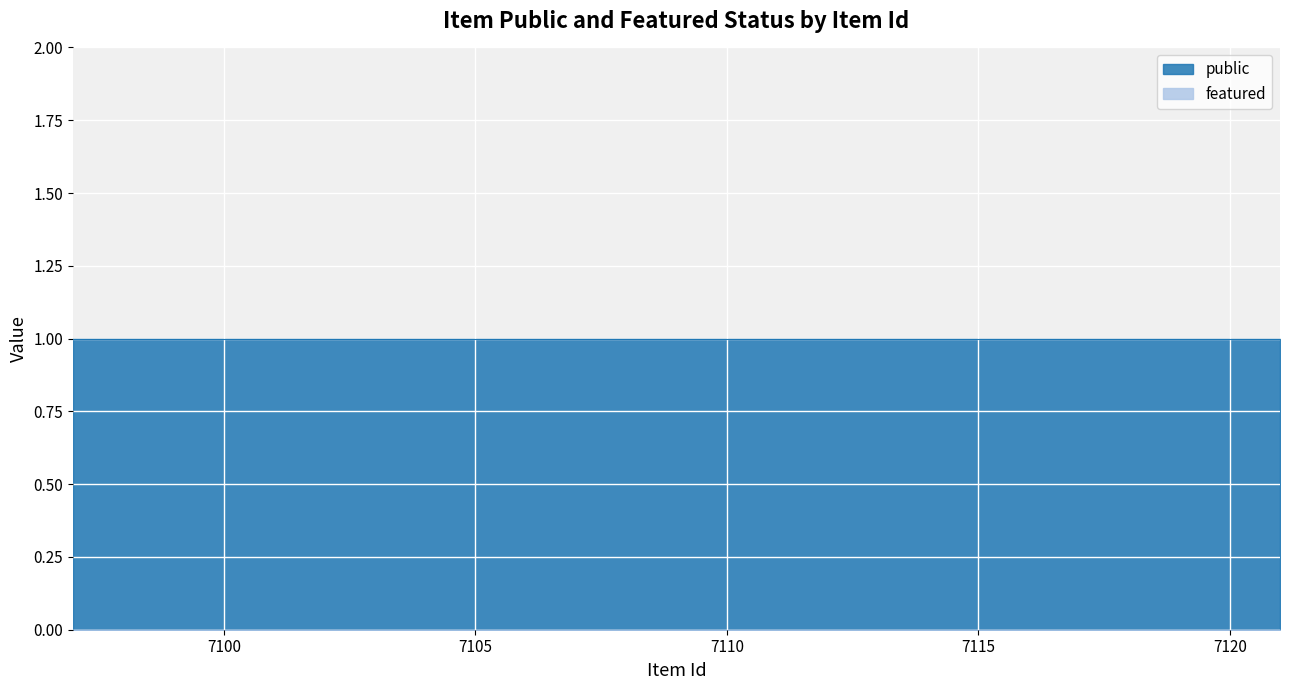

Which category has the highest value in the public series?

7097